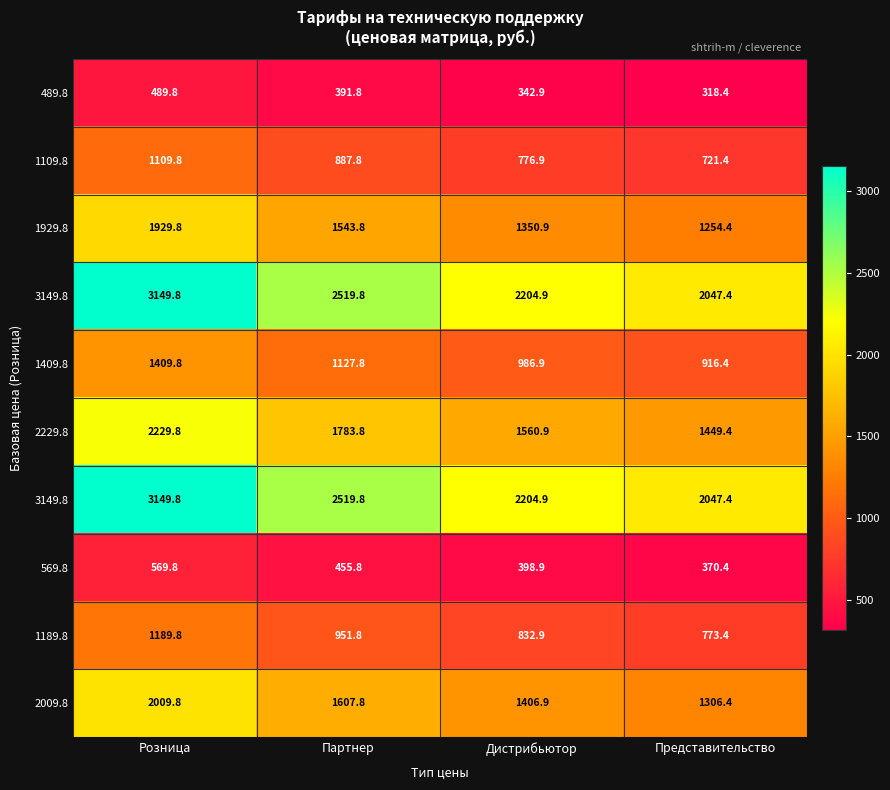

At which category is the sum across all series the highest?

Розница